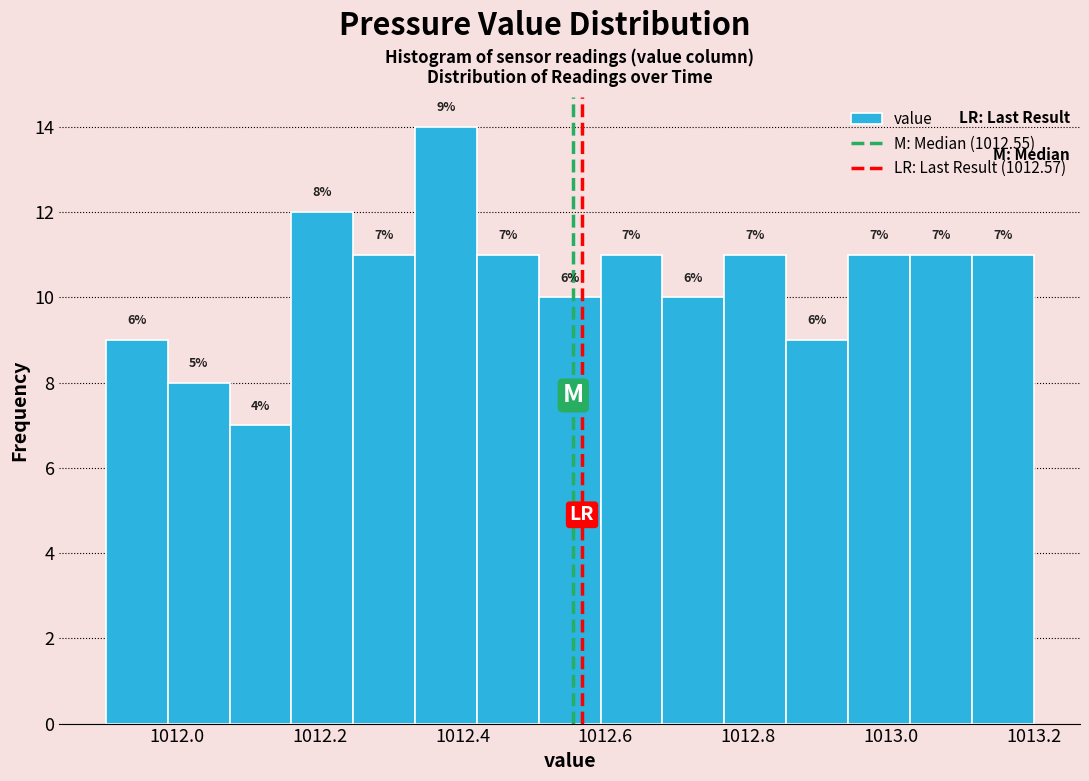

Which range on the x-axis has the tallest bar?

1012.34 to 1012.42